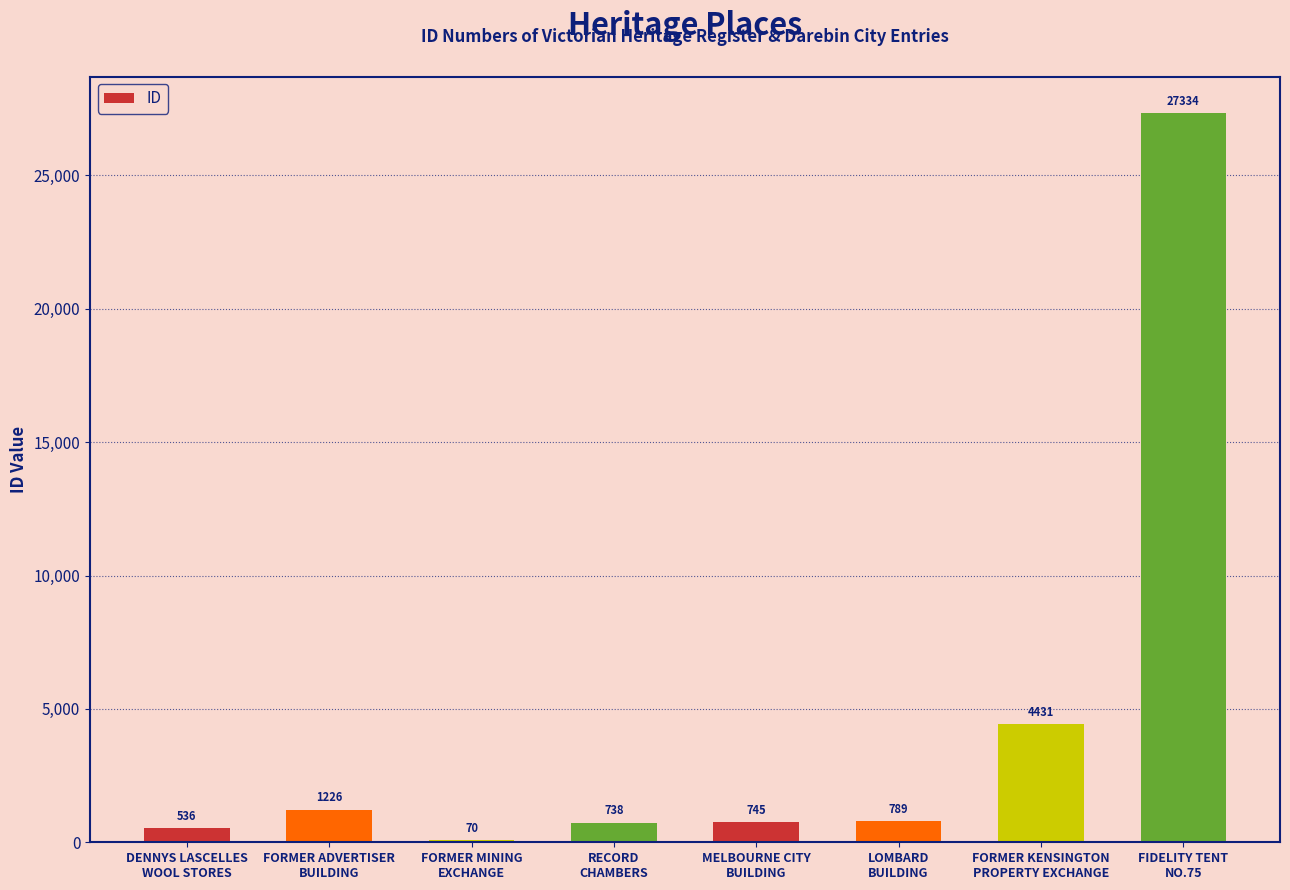

Which label corresponds to the largest value in the chart?

FIDELITY TENT
NO.75